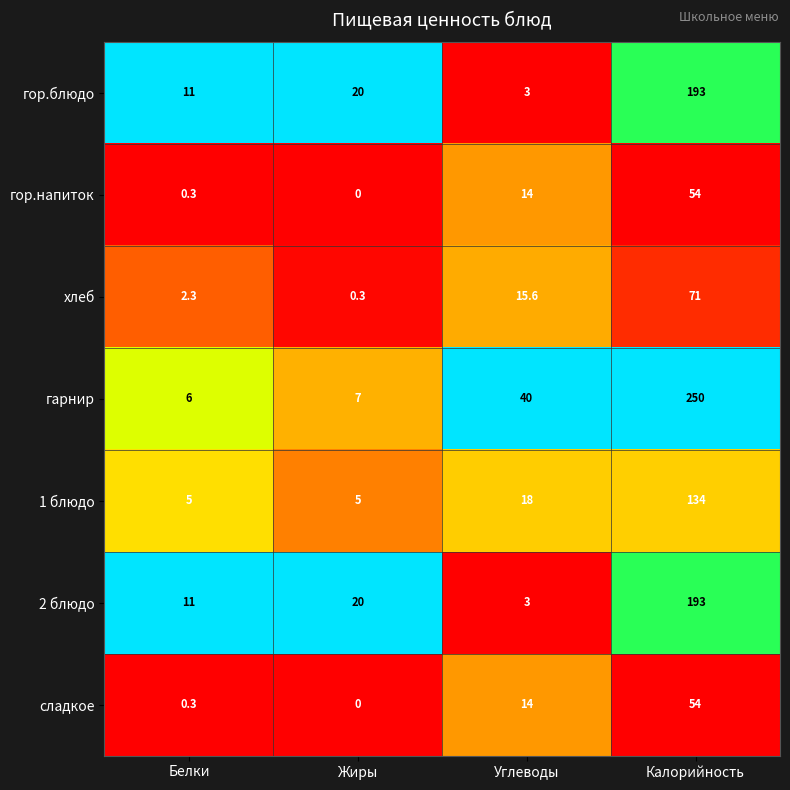

Read the сладкое value at Белки.

0.3